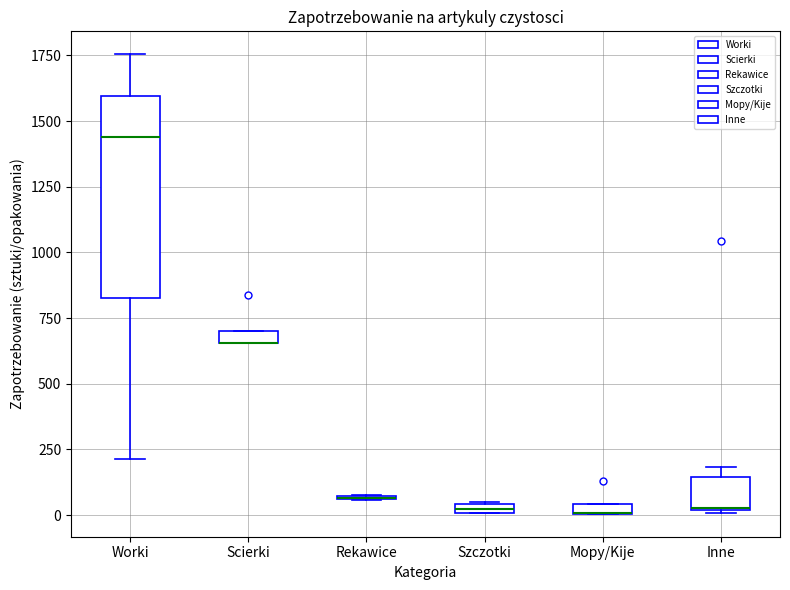

Comparing the boxes themselves (not the whiskers), which one is the tallest?

Worki